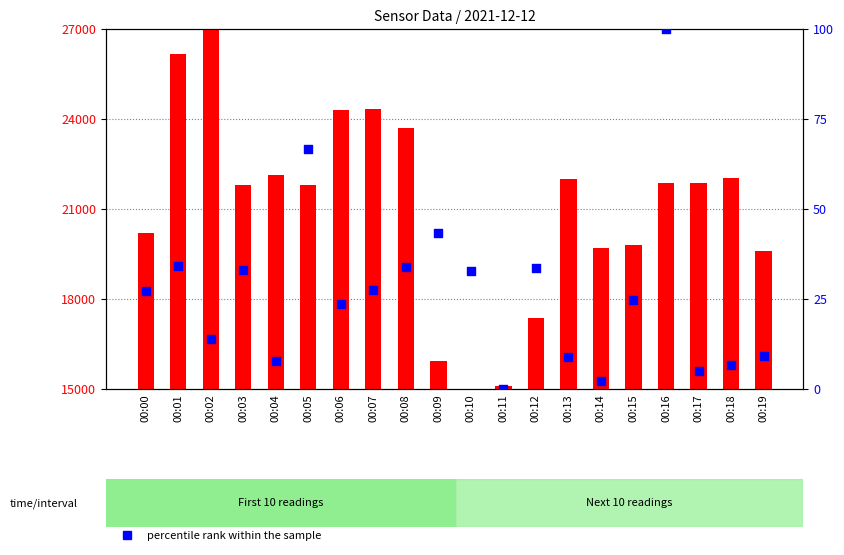

Which series reaches the minimum Y coordinate?

percentile rank within the sample